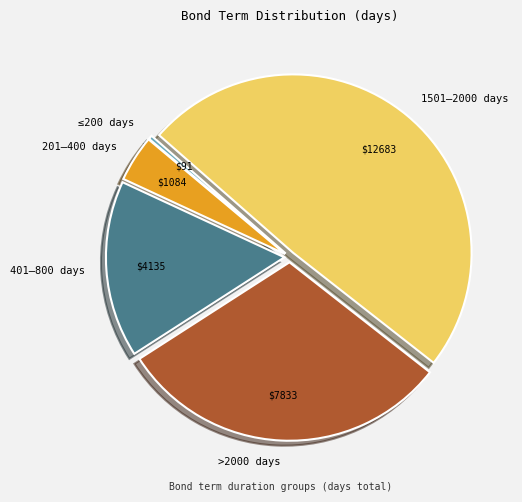

Which has a higher value, 401–800 days or ≤200 days?

401–800 days